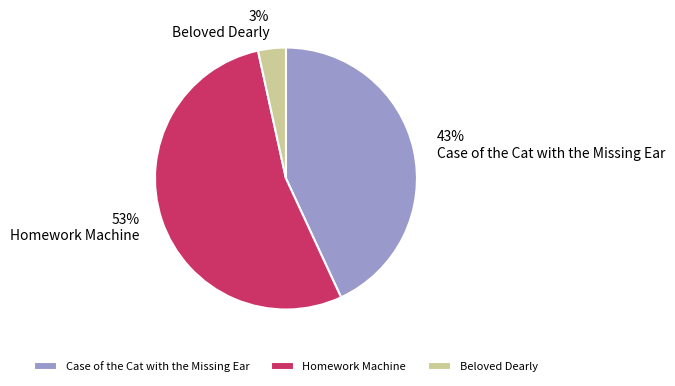

Rank the categories by value from lowest to highest.

Beloved Dearly, Case of the Cat with the Missing Ear, Homework Machine